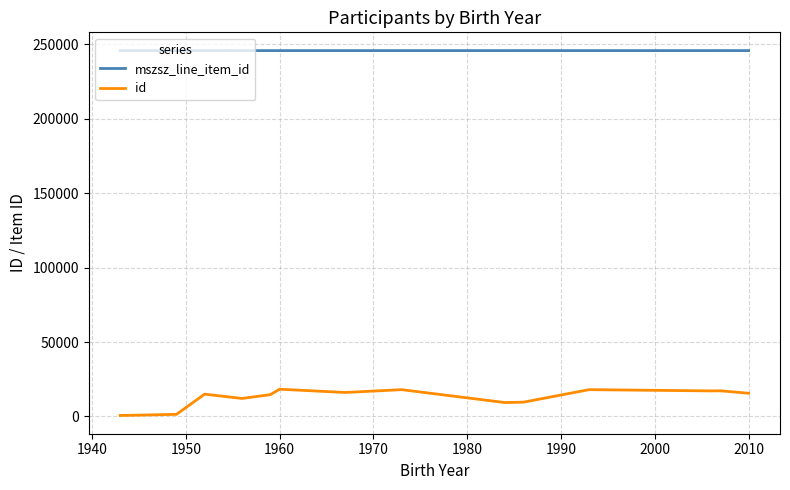

What is the difference between the maximum and minimum values in the id series?

17657